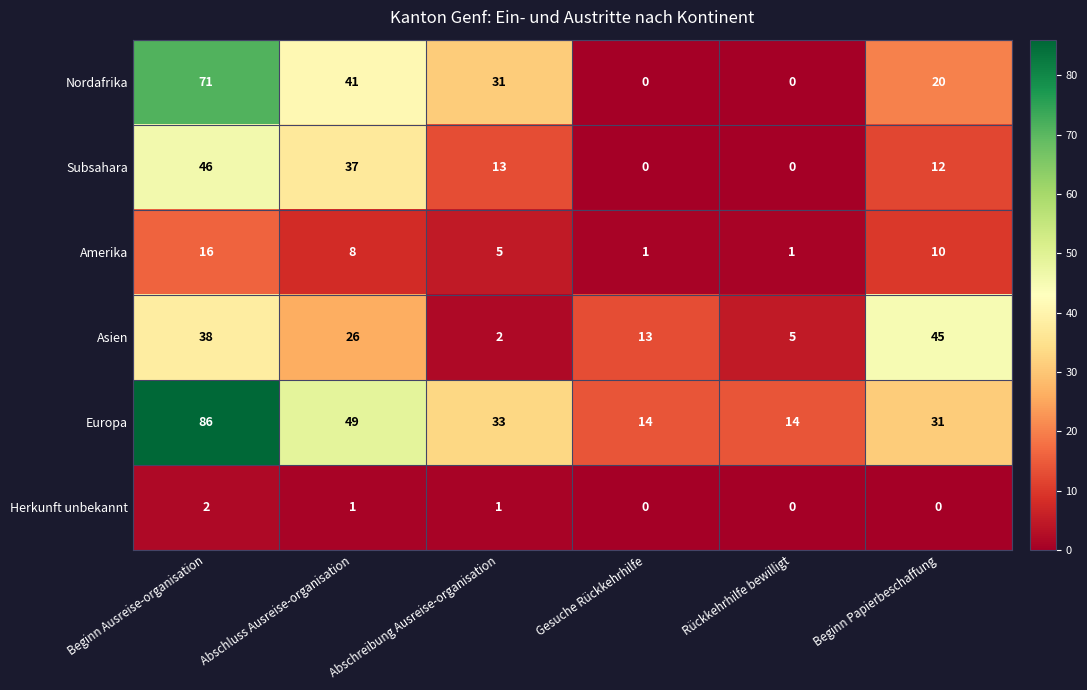

Count the number of data series in this chart.

6